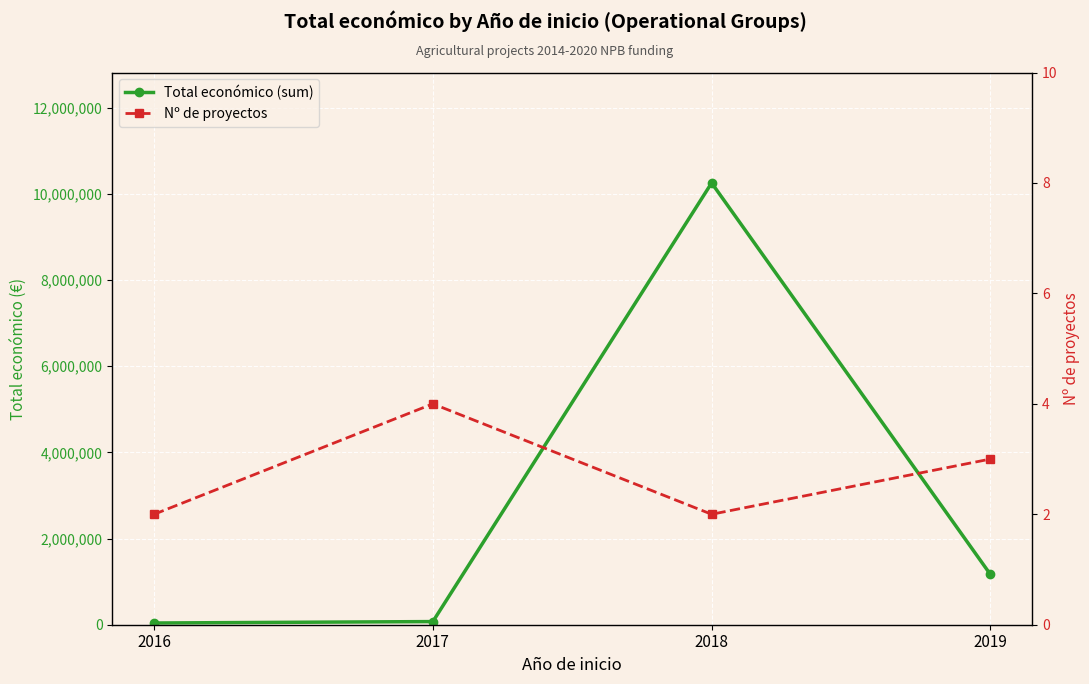

What is the average value of the Nº de proyectos series?

3